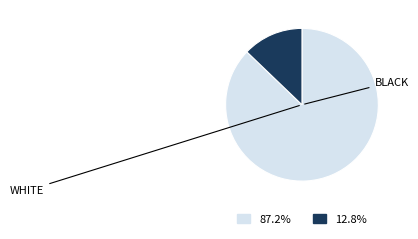

Does any single category account for the majority?

Yes